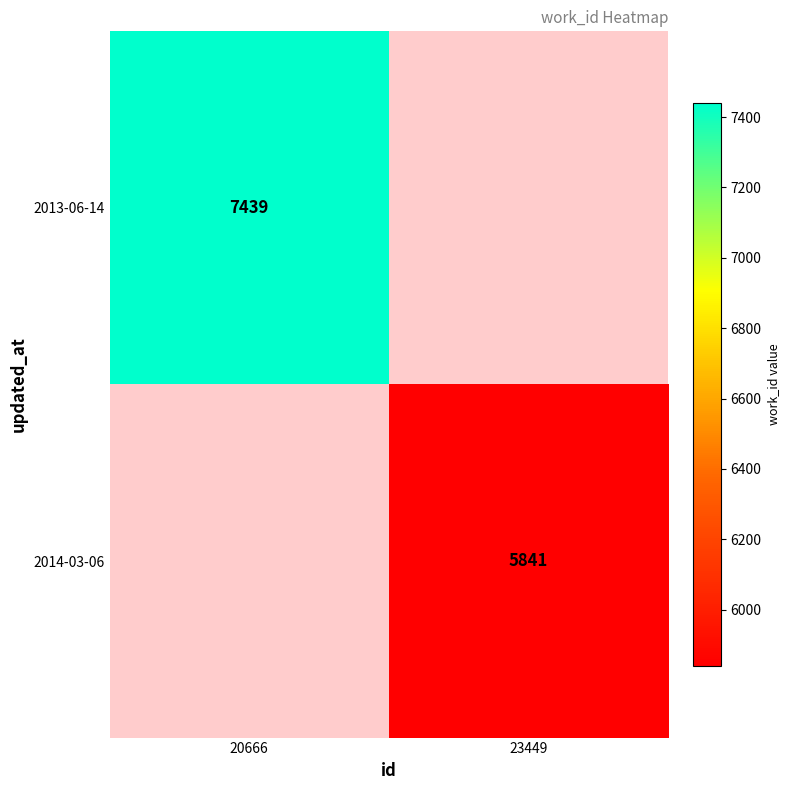

Is it true that 2014-03-06 equals 3665 at 23449?

False